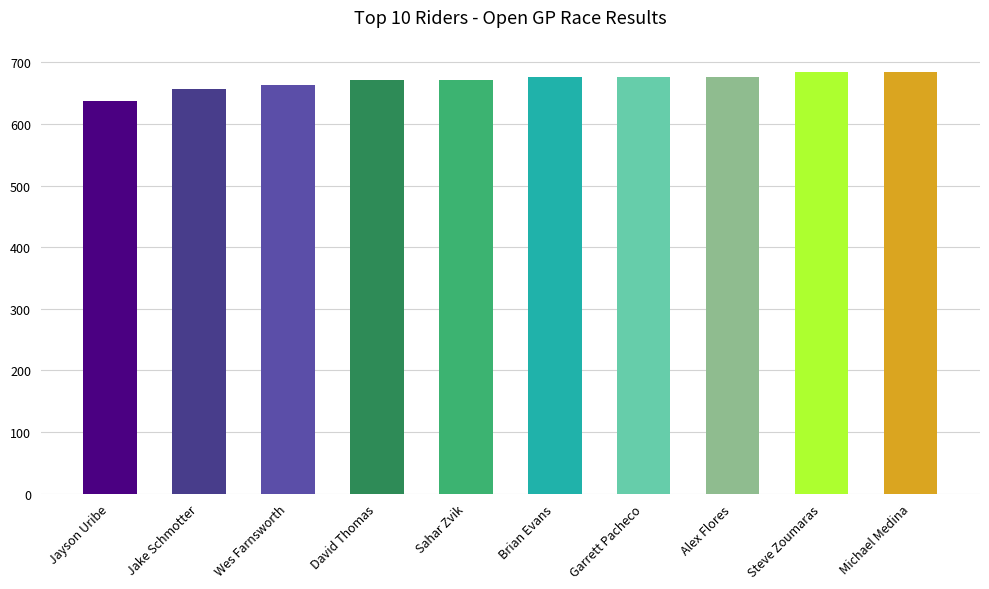

How many bars are there in total?

10